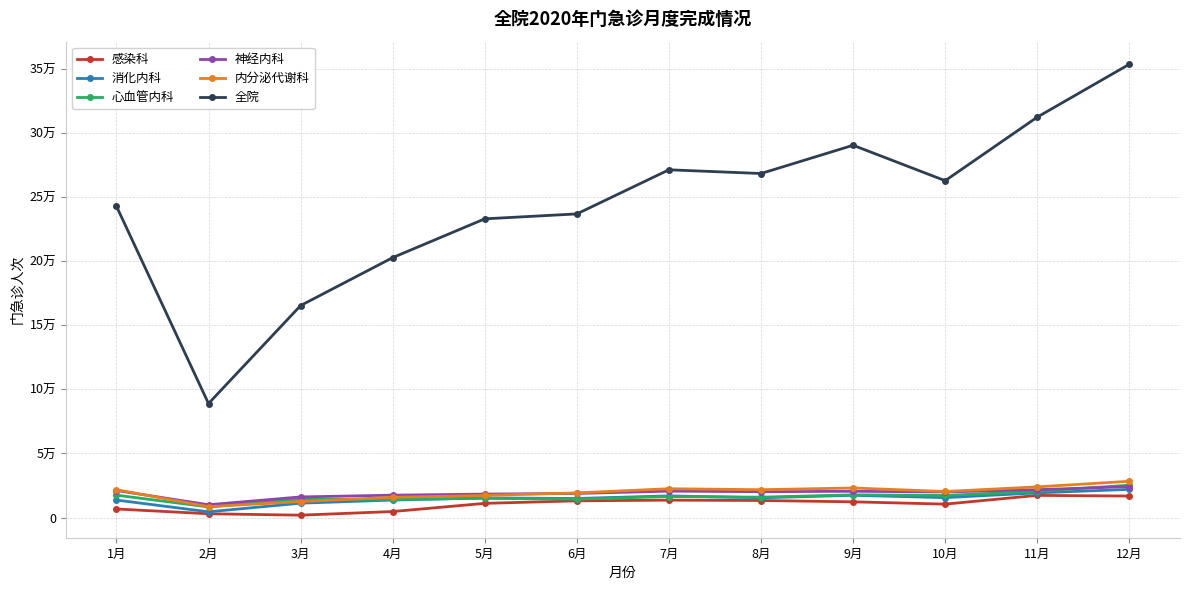

Which series has the largest range (max minus min)?

全院